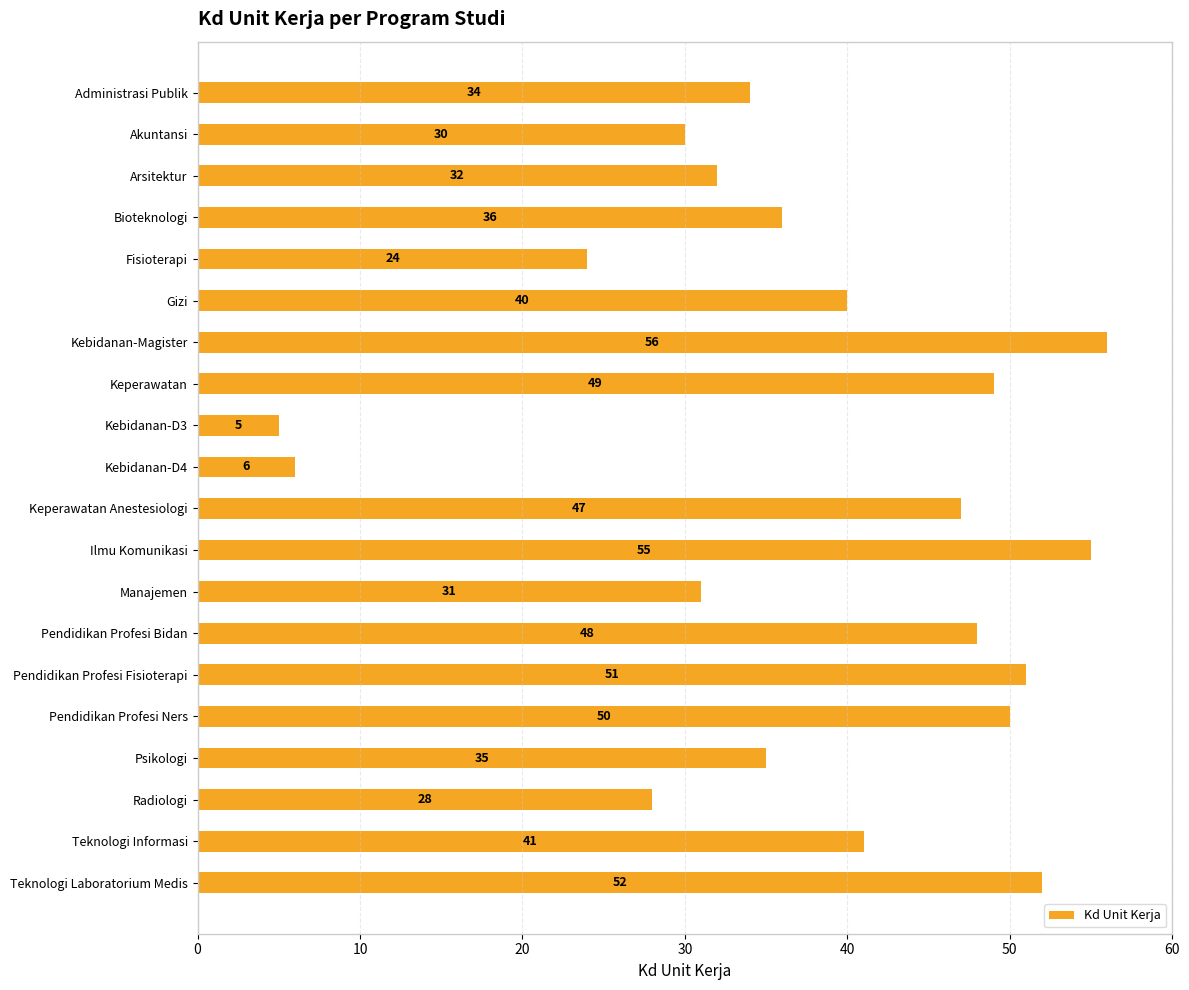

Does the chart contain any negative values?

No